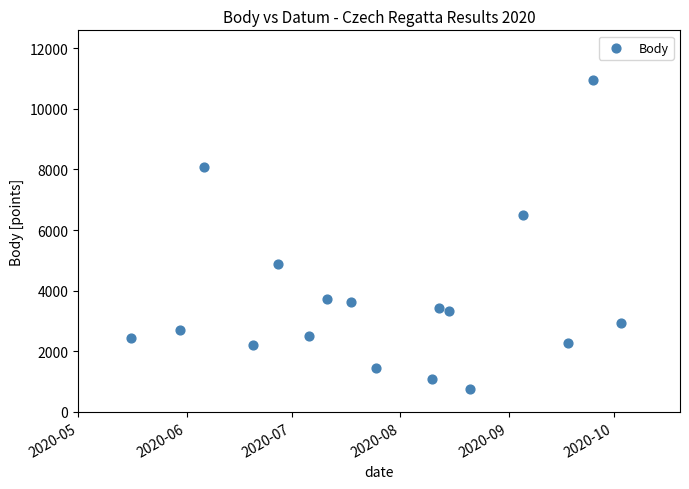

What is the range of Y values (max minus min)?

10176